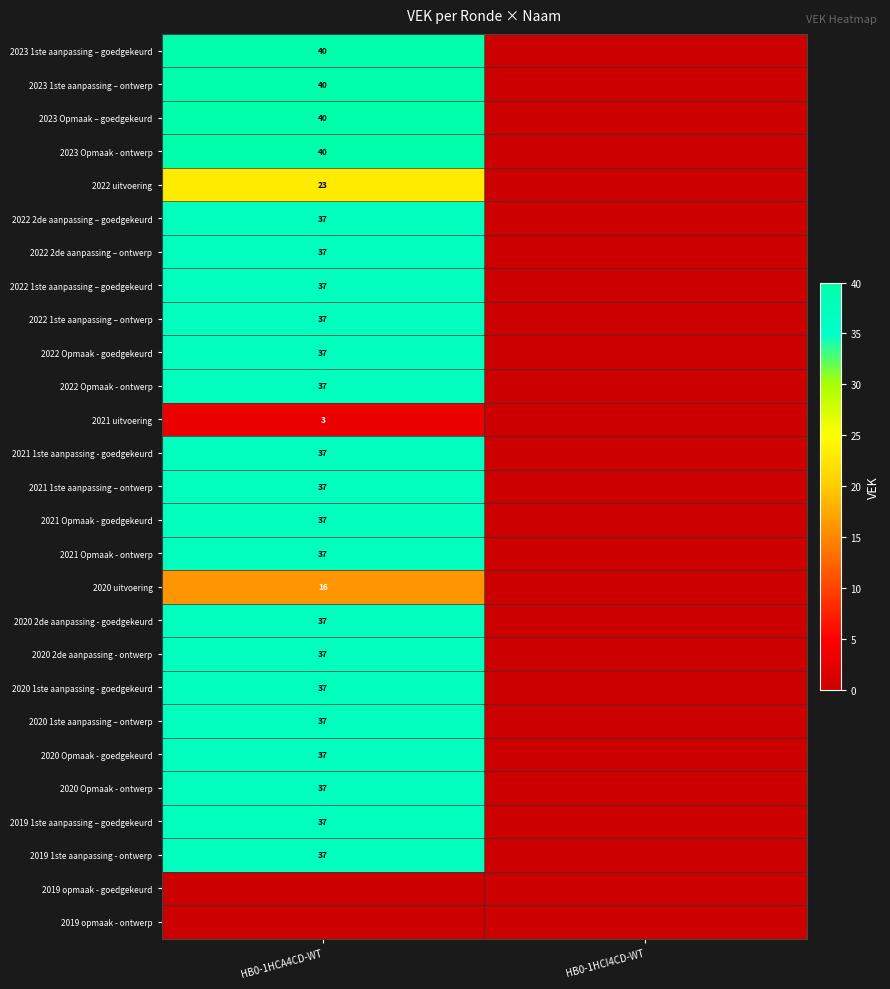

Is it true that 2022 1ste aanpassing – ontwerp equals 21 at HB0-1HCA4CD-WT?

False